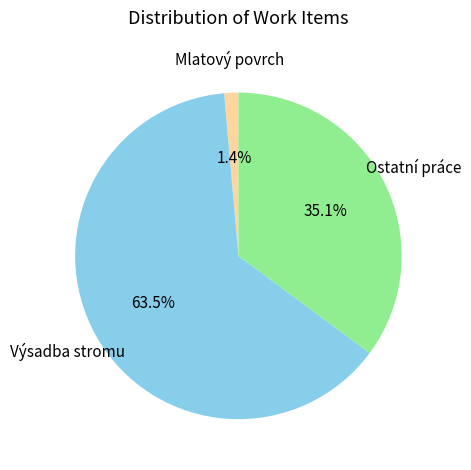

Is there any slice that represents more than half of the pie?

Yes